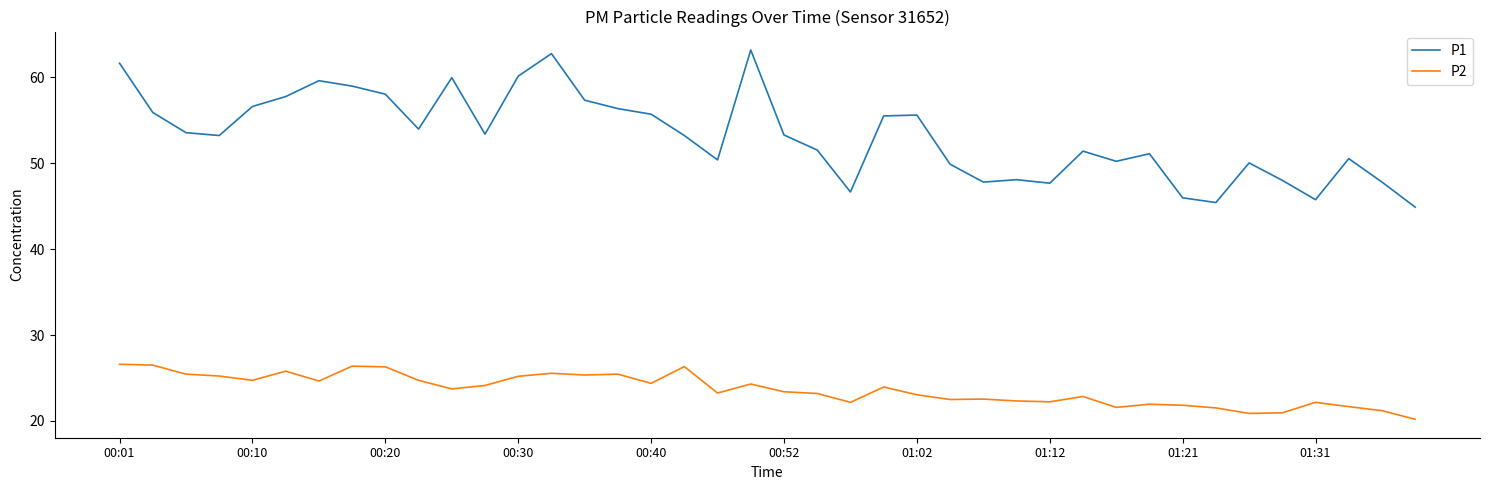

What is the greatest value displayed?

63.2